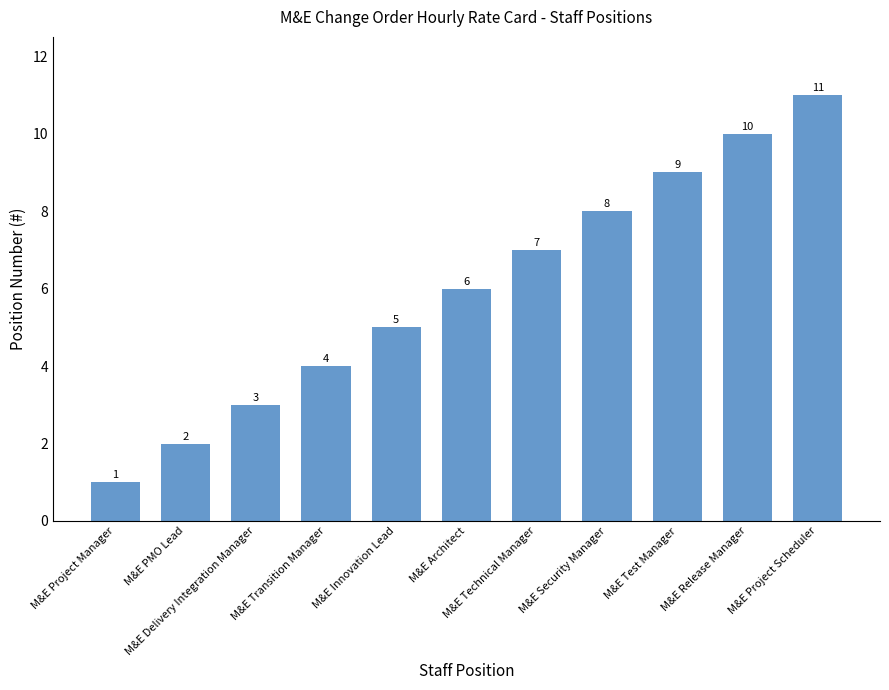

Are the bars horizontal?

No